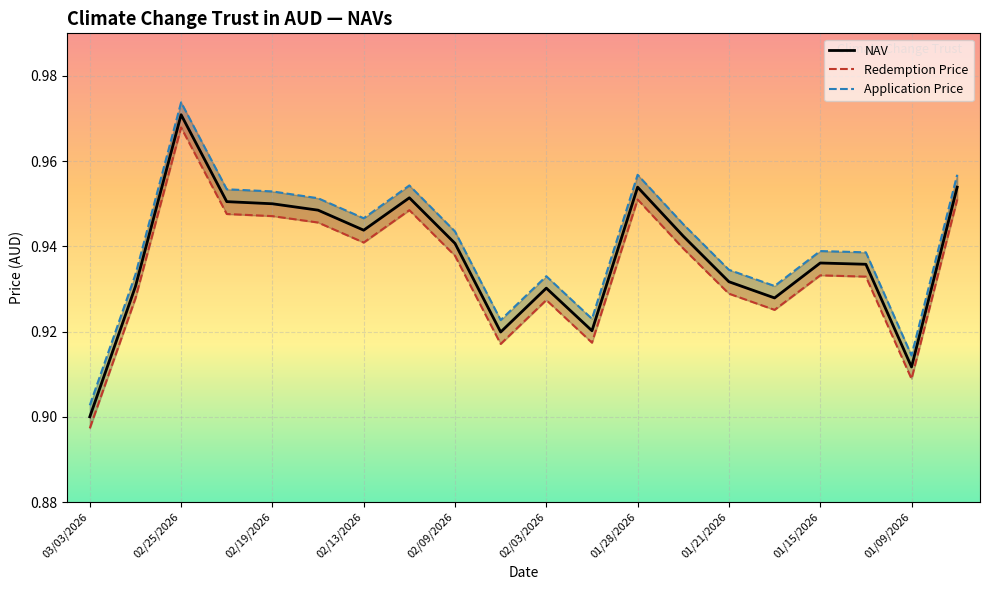

Where is NAV nearest to the value 0?

03/03/2026